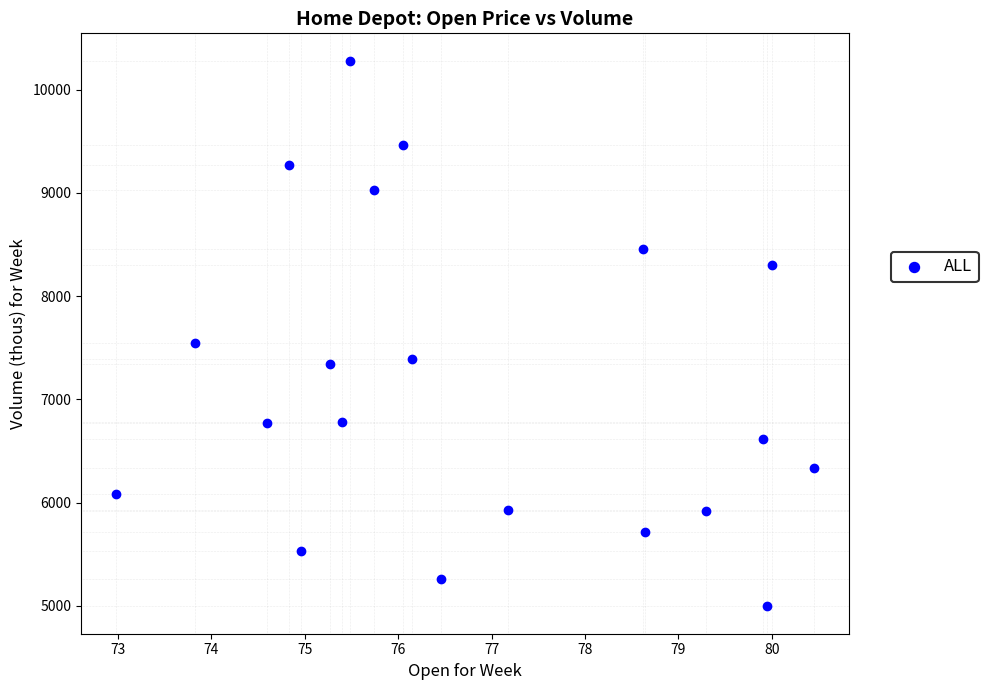

What Y value in the scatter plot is closest to 7638?

7547.7